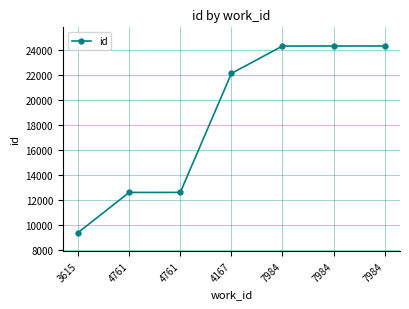

Reading right to left, what are all the values shown in this chart?

7984=24300	7984=24298	7984=24295	4167=22106	4761=12596	4761=12593	3615=9388